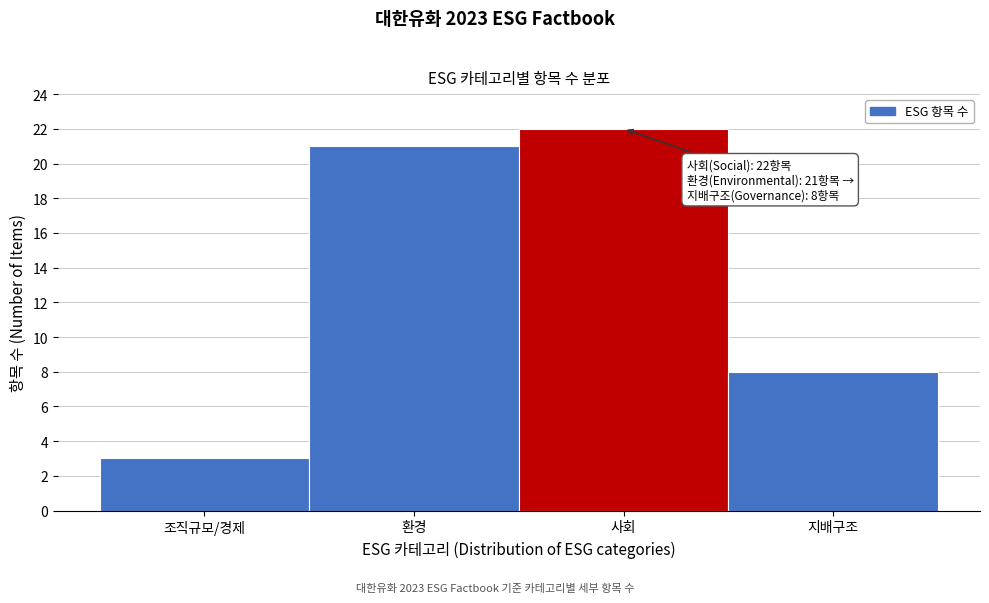

Reading left to right, what are all the values shown in this chart?

조직규모/경제=3	환경=21	사회=22	지배구조=8